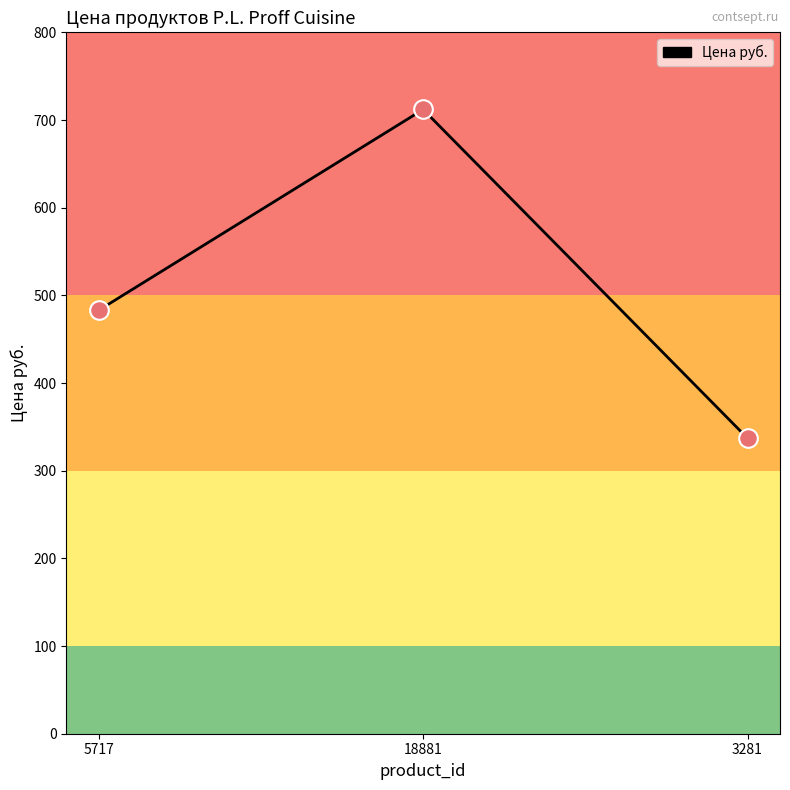

Between 18881 and 5717, which is larger?

18881